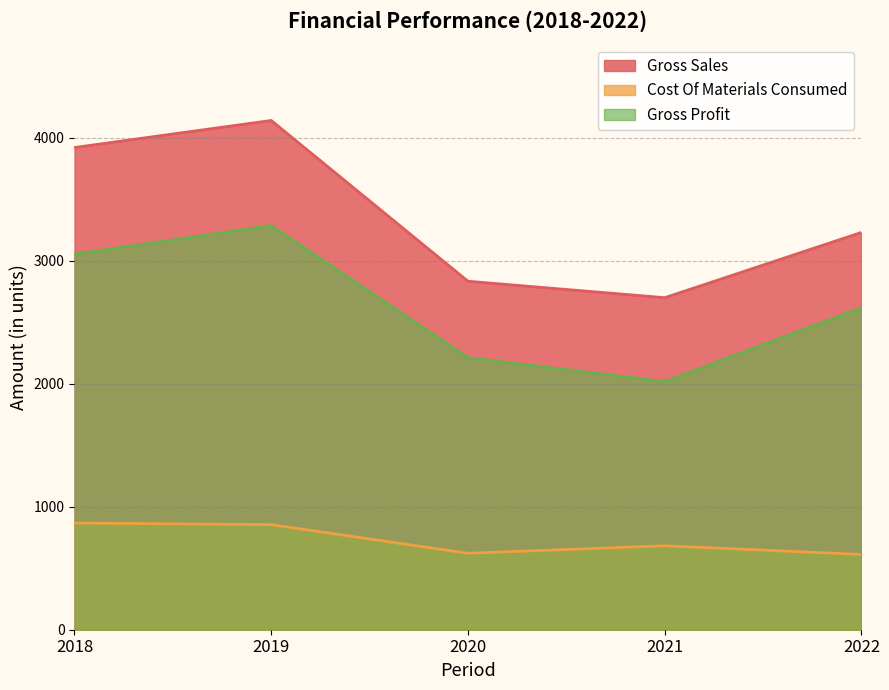

What is the value of the Cost Of Materials Consumed point at the 3rd from the left?

621.7